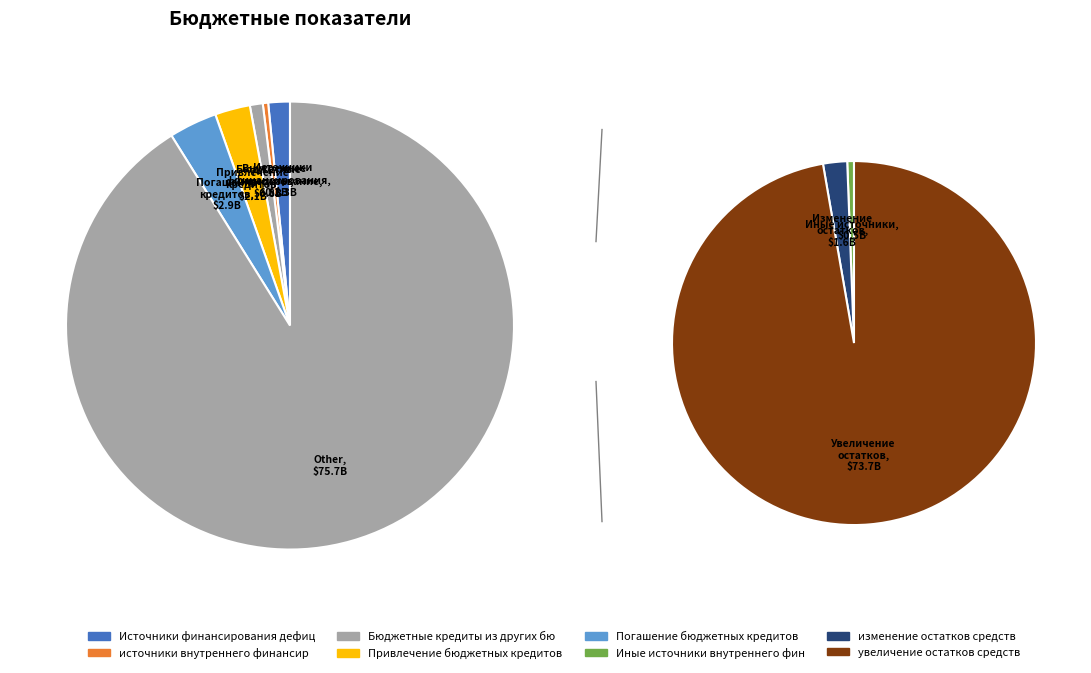

Which category has the biggest portion of the pie?

увеличение остатков средств